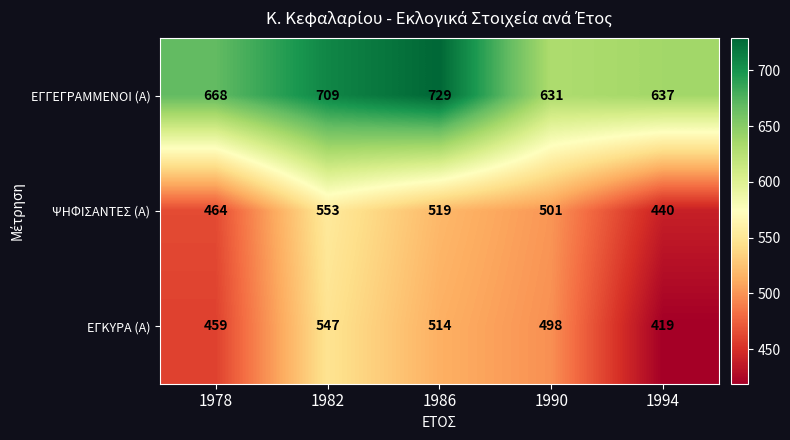

Reading right to left, list all the values displayed in this chart.

ΕΓΓΕΓΡΑΜΜΕΝΟΙ (Α): 1994=637	1990=631	1986=729	1982=709	1978=668
ΨΗΦΙΣΑΝΤΕΣ (Α): 1994=440	1990=501	1986=519	1982=553	1978=464
ΕΓΚΥΡΑ (Α): 1994=419	1990=498	1986=514	1982=547	1978=459